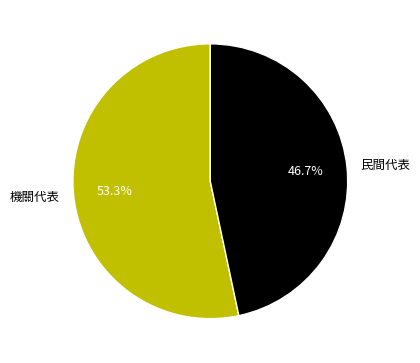

Which slice is the largest?

機關代表